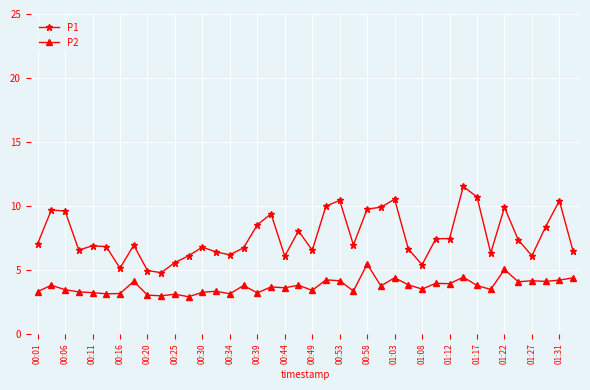

At how many categories does at least one series exceed 9?

12